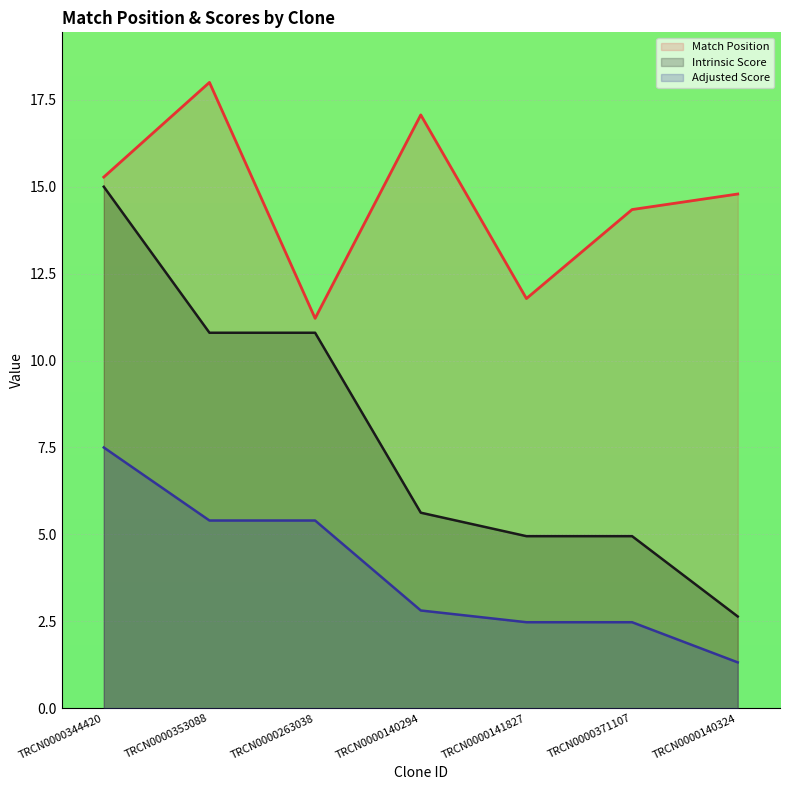

The Adjusted Score series shows 2.5 at TRCN0000141827. True or false?

True